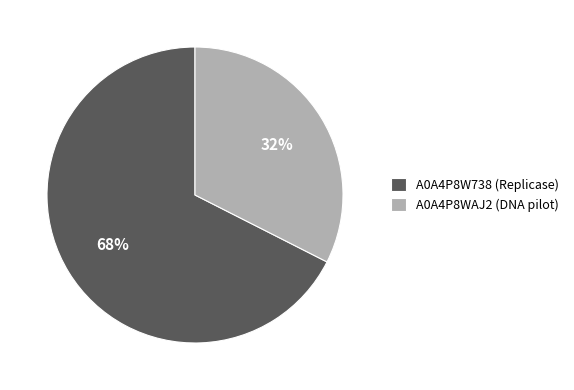

To the nearest percent, what percentage of the pie is A0A4P8WAJ2 (DNA pilot)?

32%